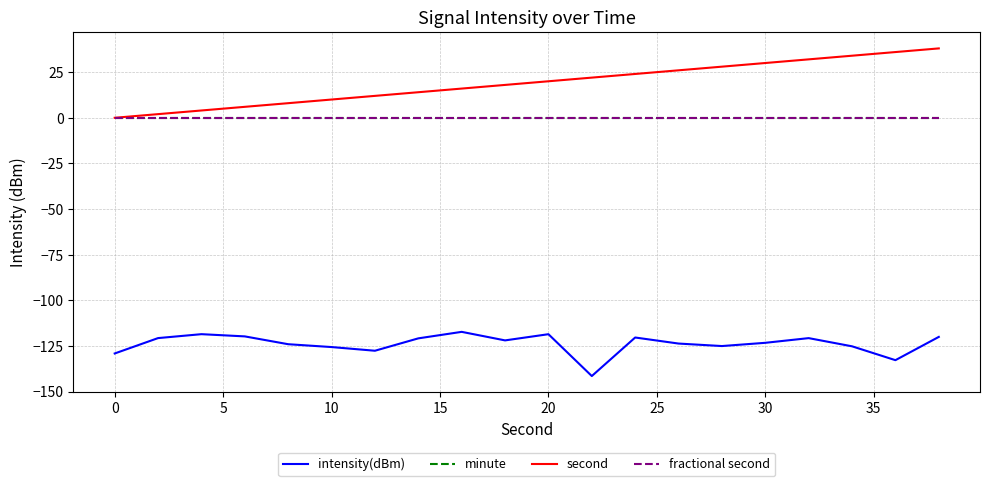

In intensity(dBm), how many points are lower than both neighbors (excluding endpoints)?

5